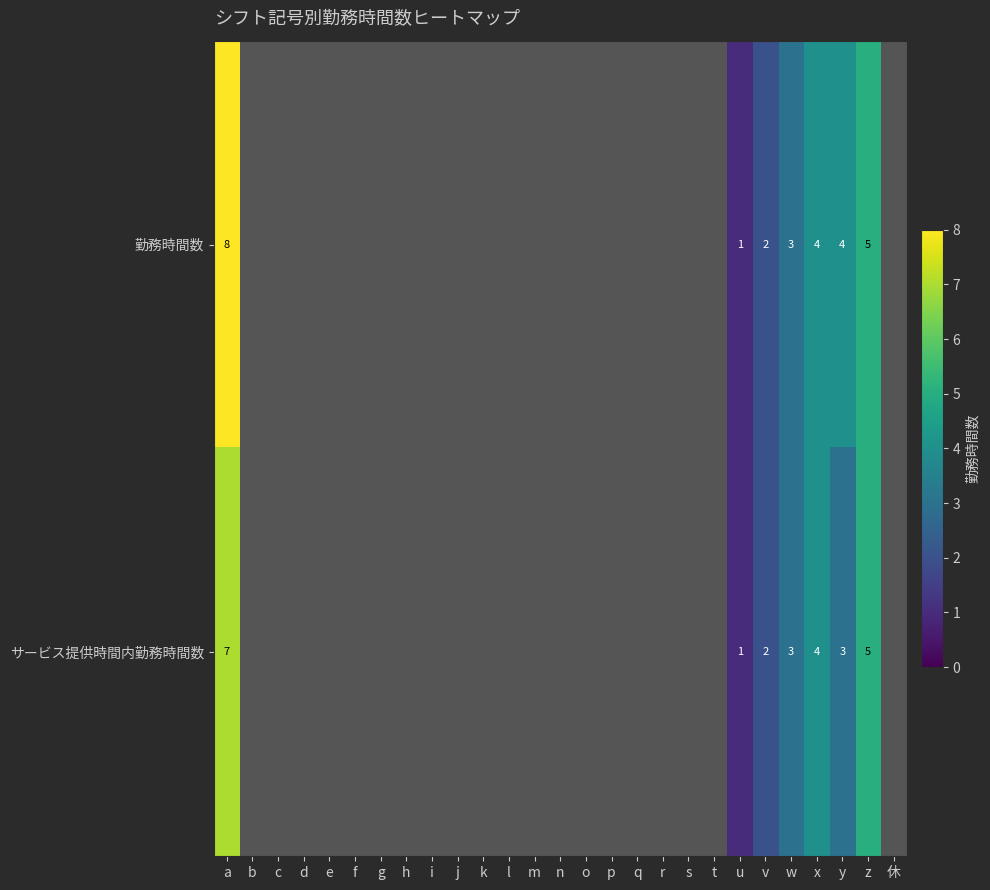

Is the value of 勤務時間数 at b greater than the value of サービス提供時間内勤務時間数 at o?

No